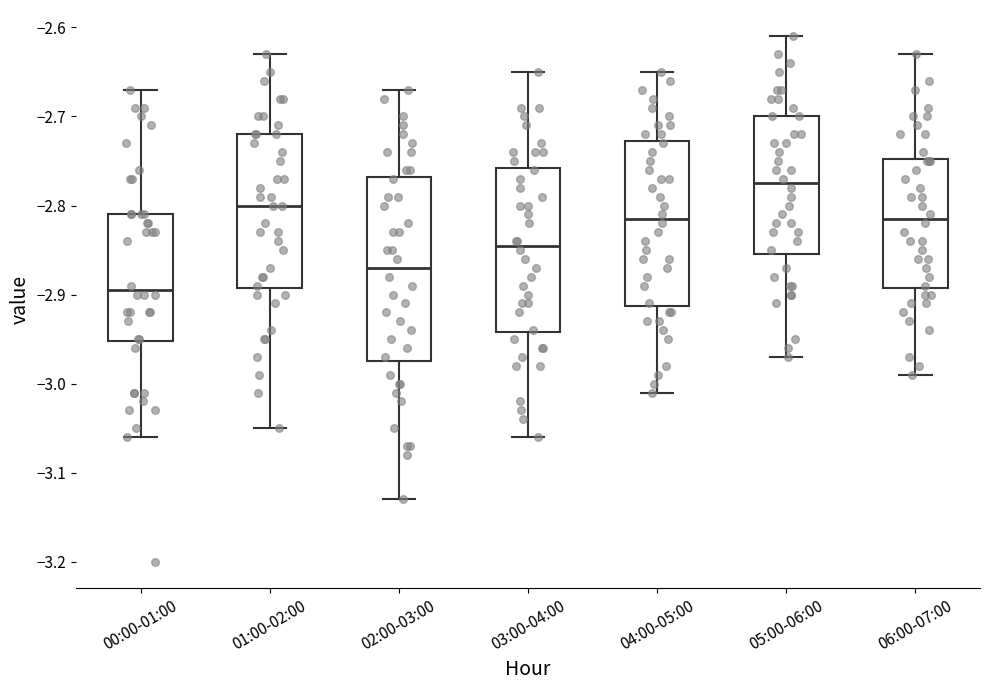

Reading left to right, read every box against the y-axis: the position of its median line, the range the box covers, and the ends of its whiskers. The values are not printed on the chart, so give them approximately, as read against the axis.

00:00-01:00: median -2.89, box -2.95 to -2.81, whiskers -3.06 to -2.67
01:00-02:00: median -2.80, box -2.89 to -2.72, whiskers -3.05 to -2.63
02:00-03:00: median -2.87, box -2.97 to -2.77, whiskers -3.13 to -2.67
03:00-04:00: median -2.84, box -2.94 to -2.76, whiskers -3.06 to -2.65
04:00-05:00: median -2.81, box -2.91 to -2.73, whiskers -3.01 to -2.65
05:00-06:00: median -2.77, box -2.85 to -2.70, whiskers -2.97 to -2.61
06:00-07:00: median -2.81, box -2.89 to -2.75, whiskers -2.99 to -2.63